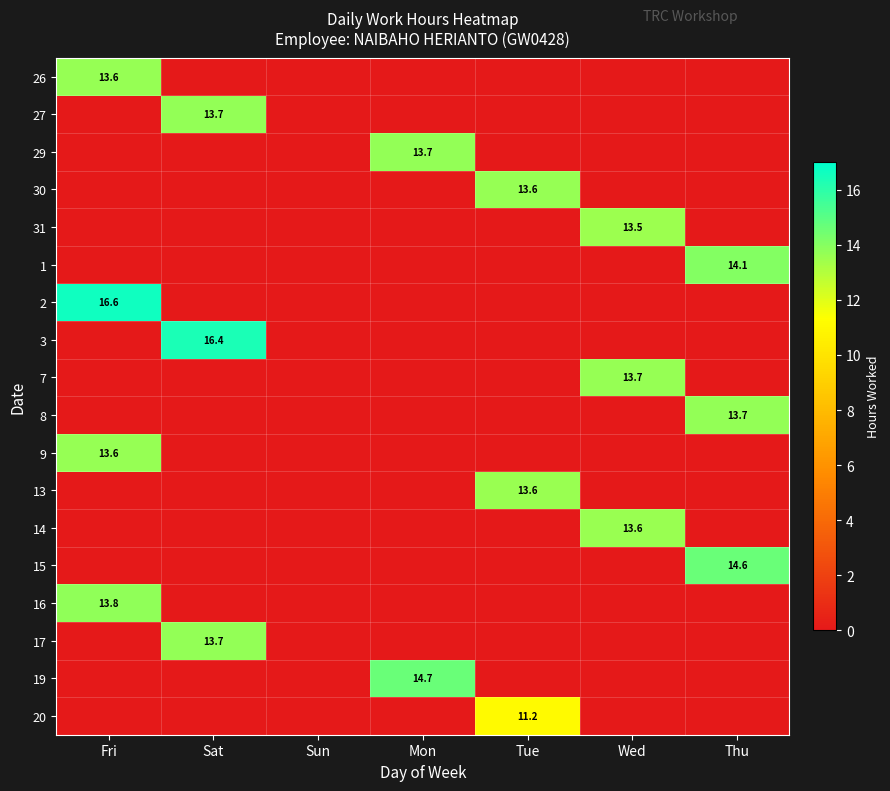

Count the number of data series in this chart.

18